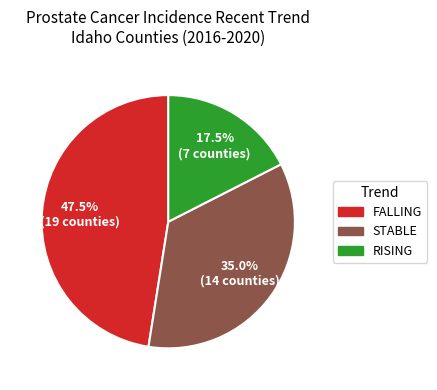

Is there any slice that represents more than half of the pie?

No